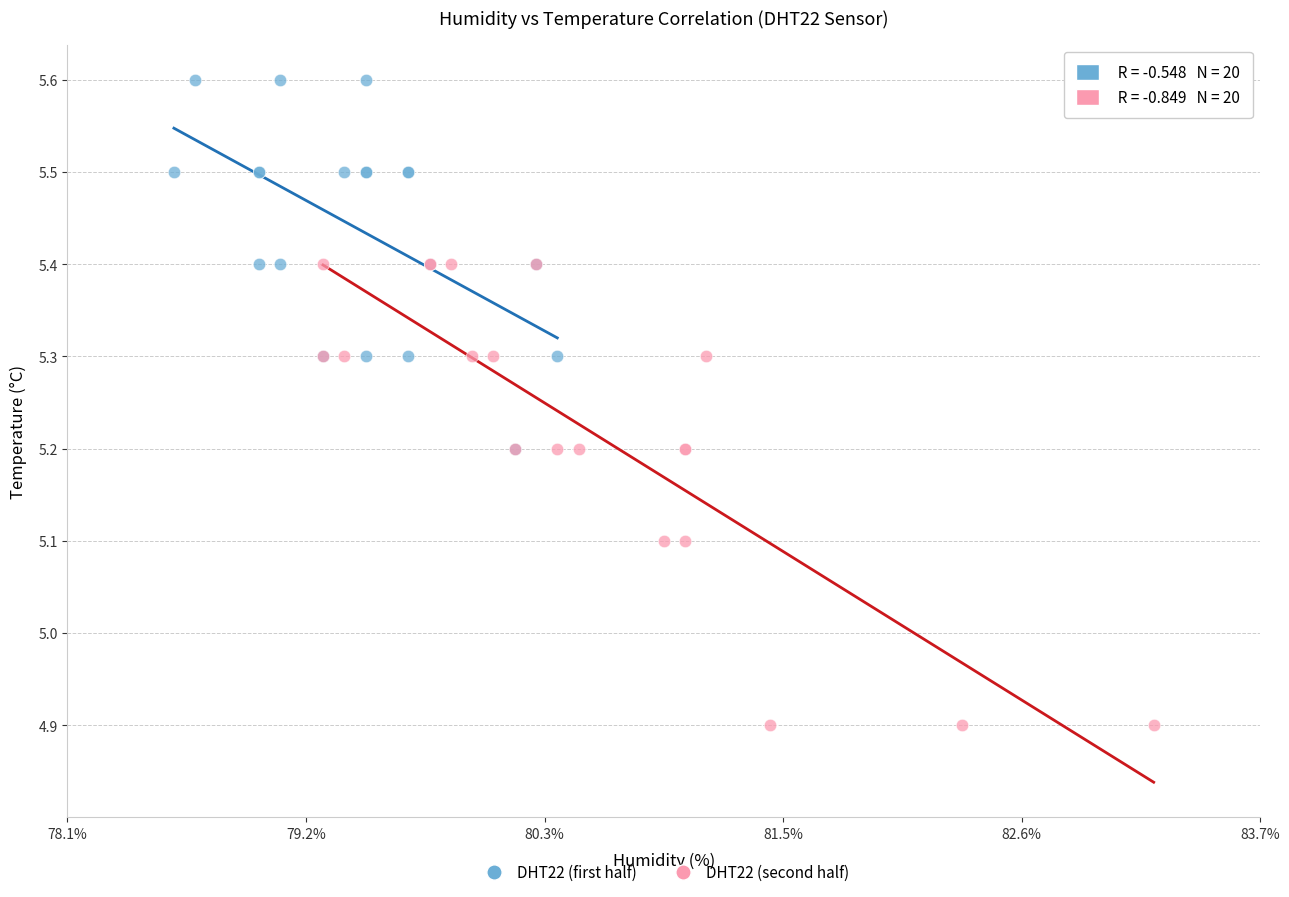

What are all the series names shown in the legend?

DHT22 (first half), DHT22 (second half)